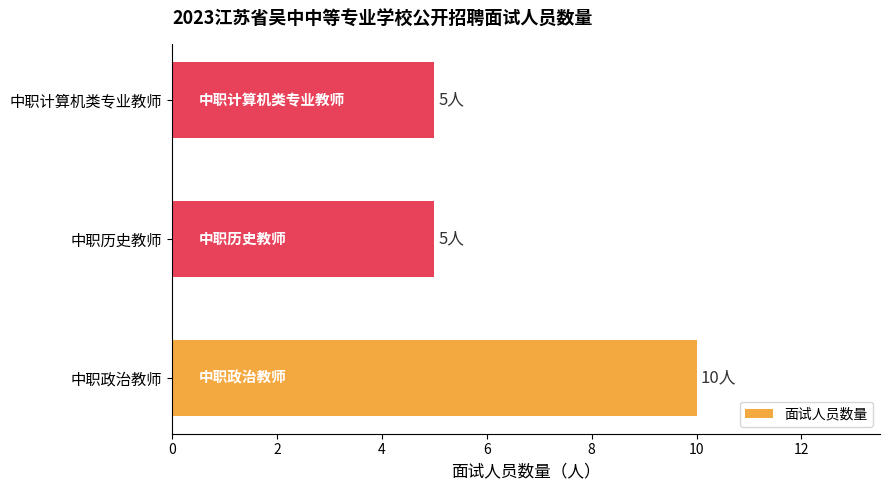

What is the sum of all values?

20